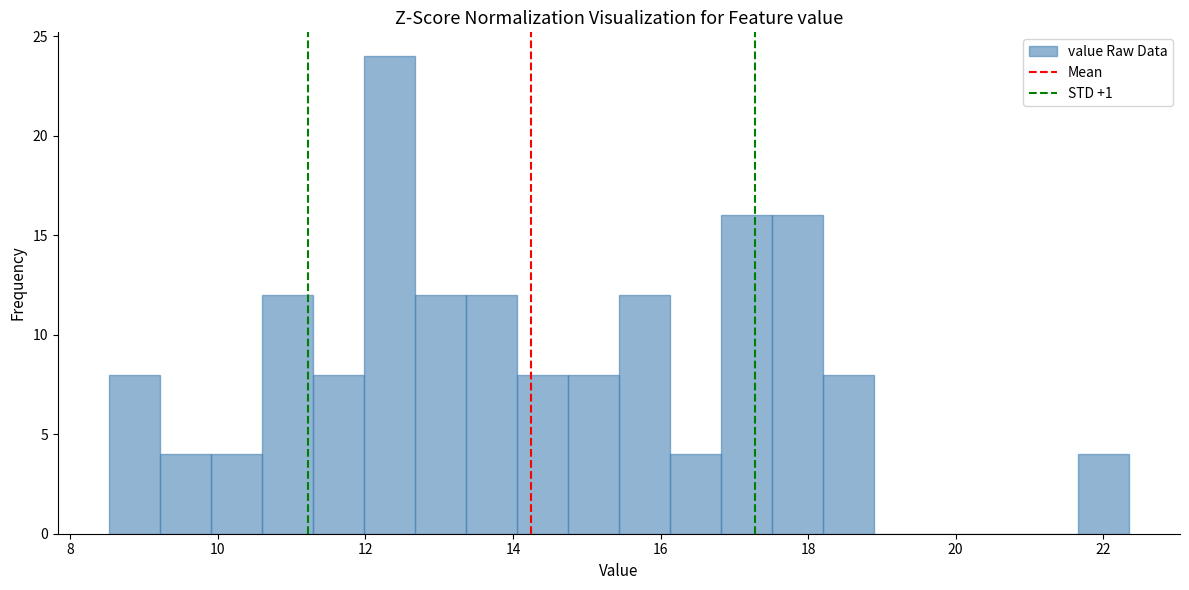

Read against the x-axis, roughly where is the centre of the tallest bar?

12.4